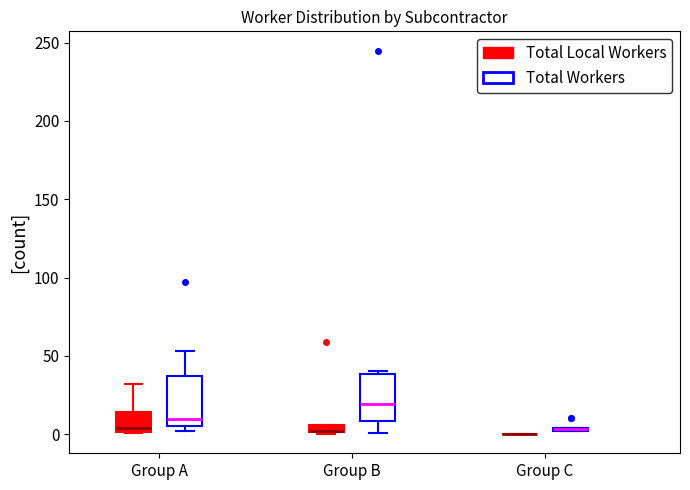

Where is the lower edge of the box for Group C (Total Workers) on the y-axis? The values are not printed on the chart, so give them approximately, as read against the axis.

0